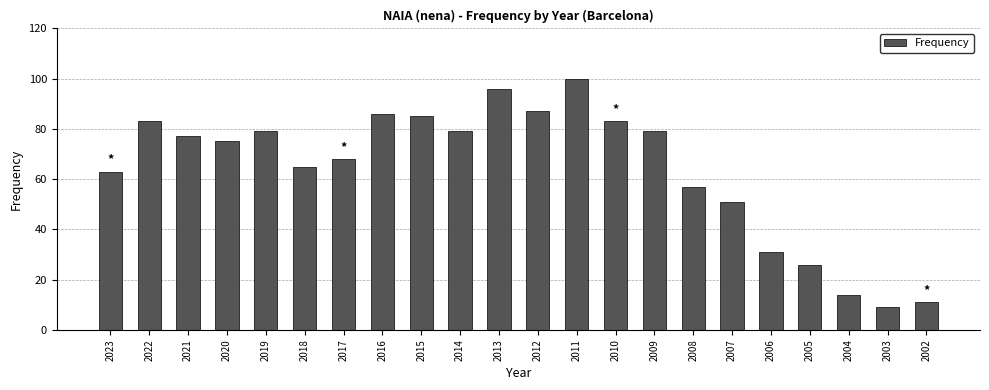

Reading right to left, list all the values displayed in this chart.

11	9	14	26	31	51	57	79	83	100	87	96	79	85	86	68	65	79	75	77	83	63